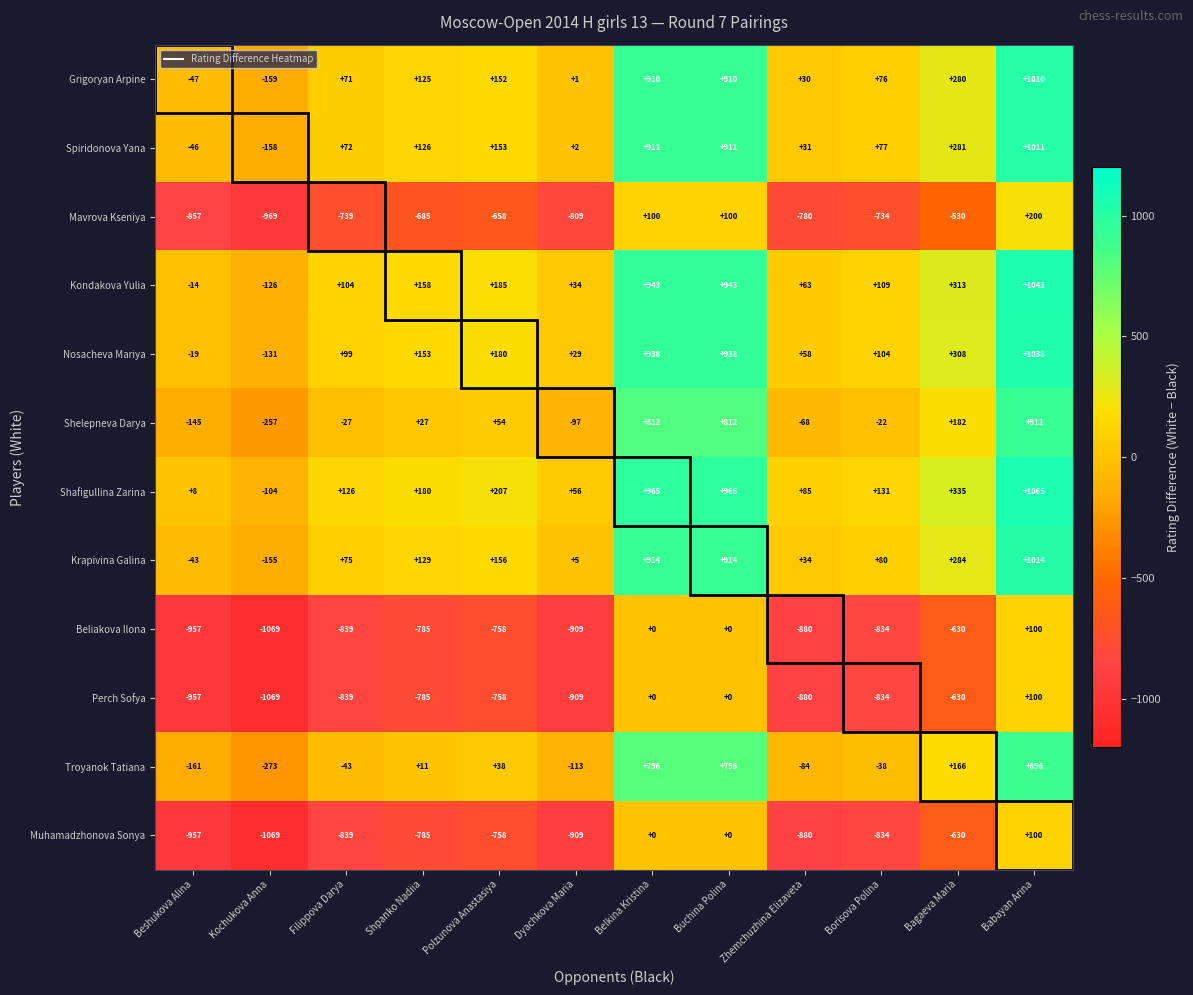

Count the number of data series in this chart.

12